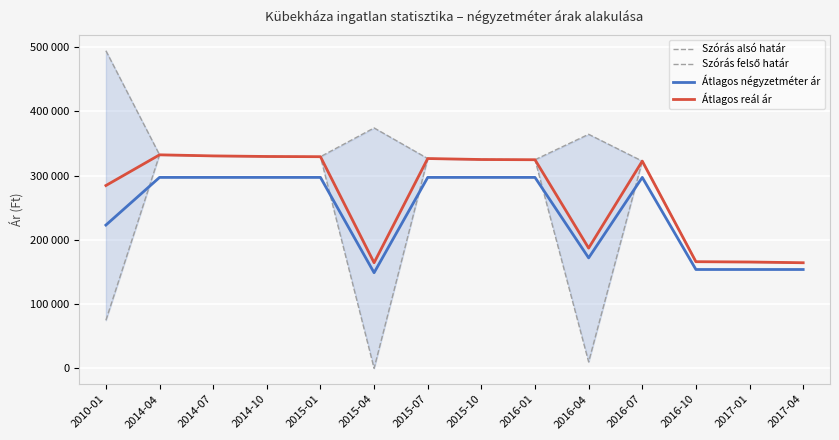

What is the label of the 6th point from the left?

2015-04